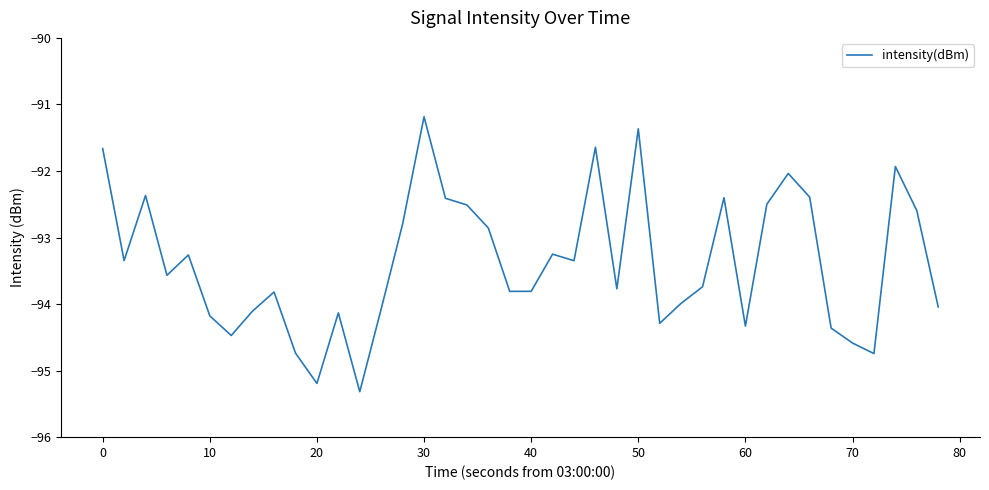

How many lines are shown in the chart?

1